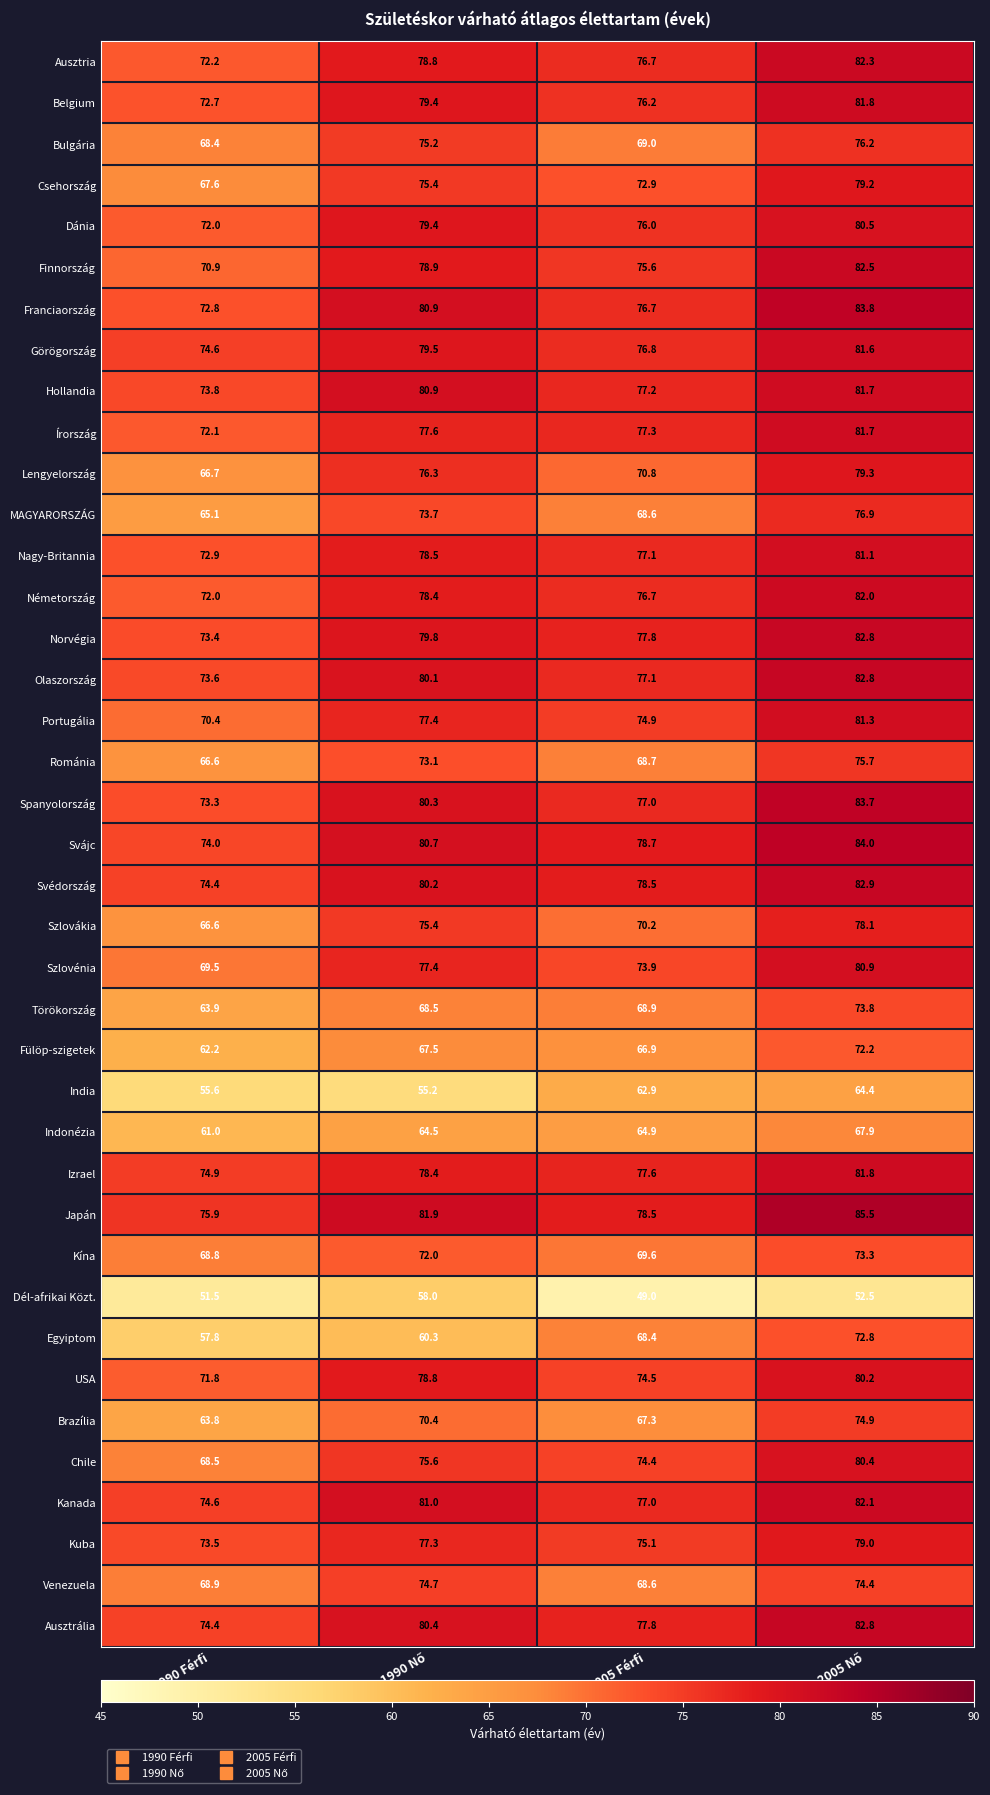

At how many categories does at least one series exceed 54?

4